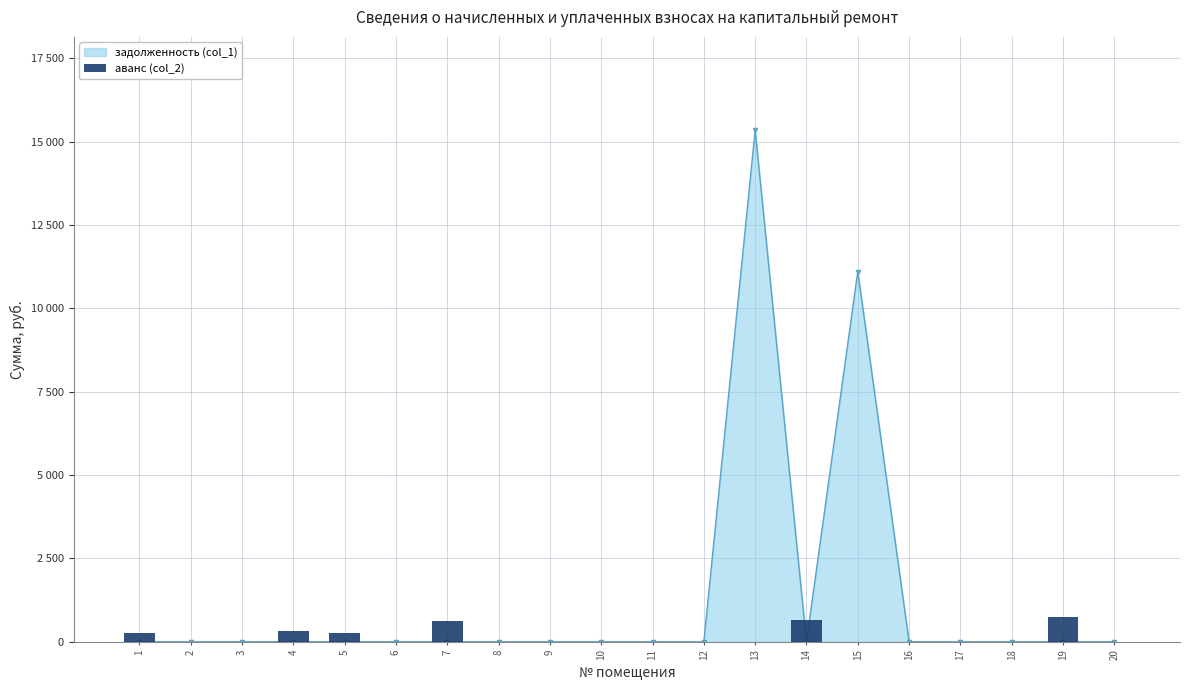

What is the value of the 1st bar from the left?

259.2